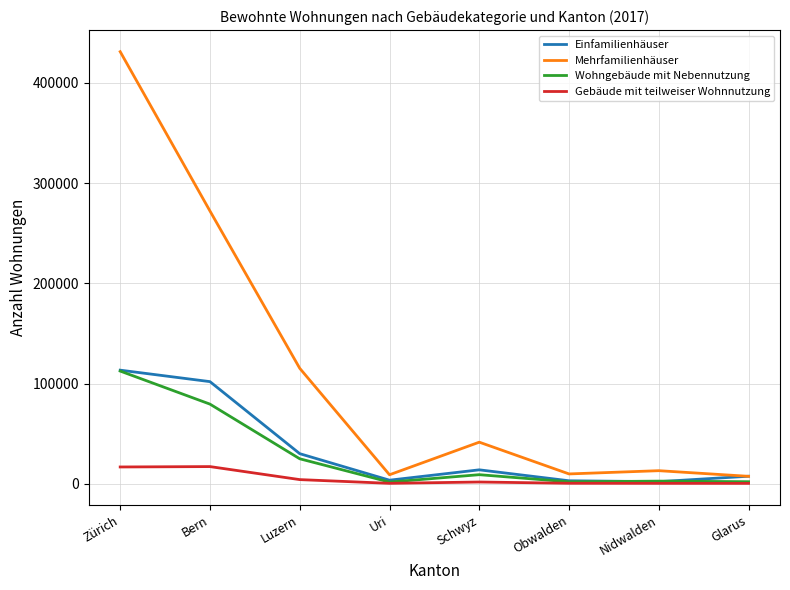

The Einfamilienhäuser series shows 2229 at Nidwalden. True or false?

True